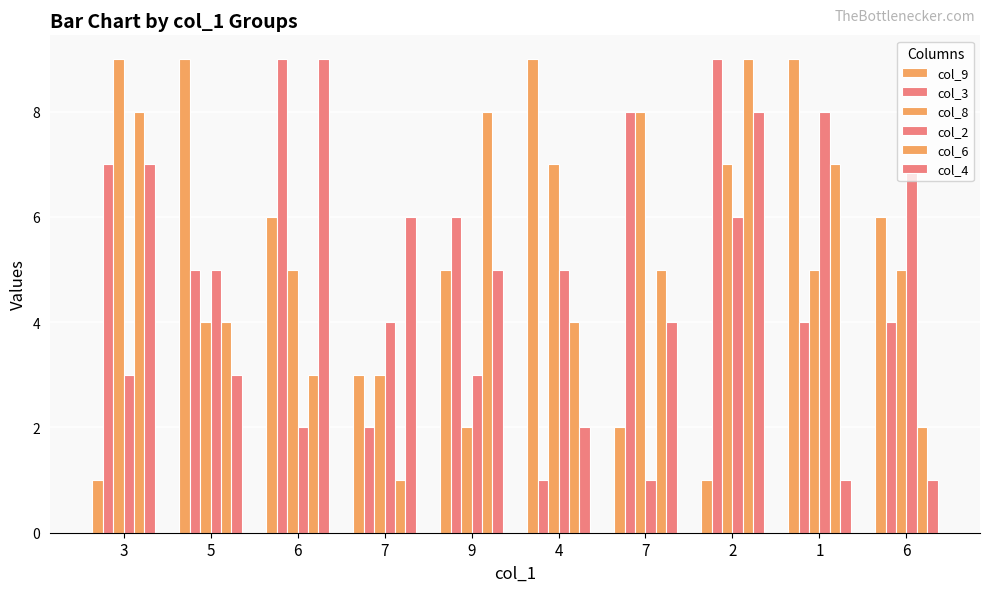

How many bars are there in total?

60